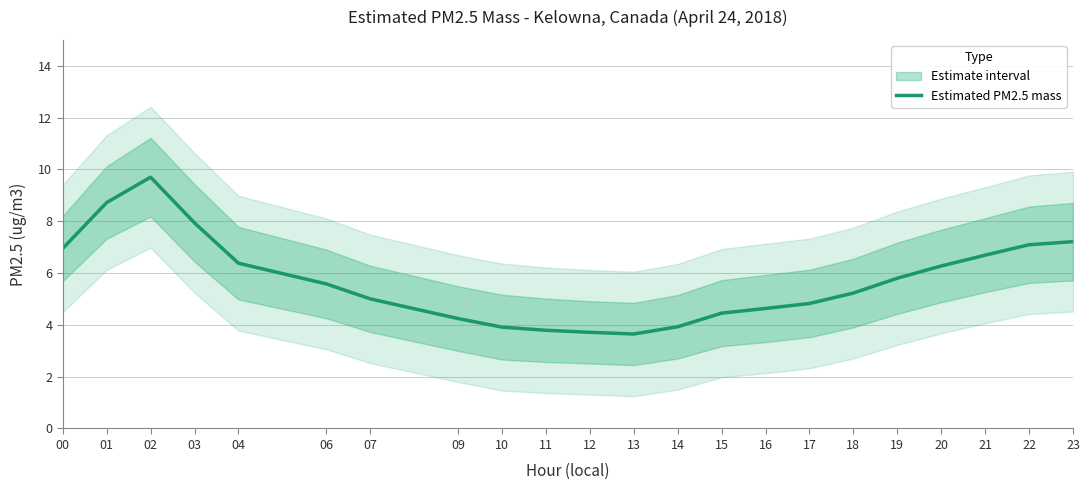

The value at 22 is 9.6. True or false?

False